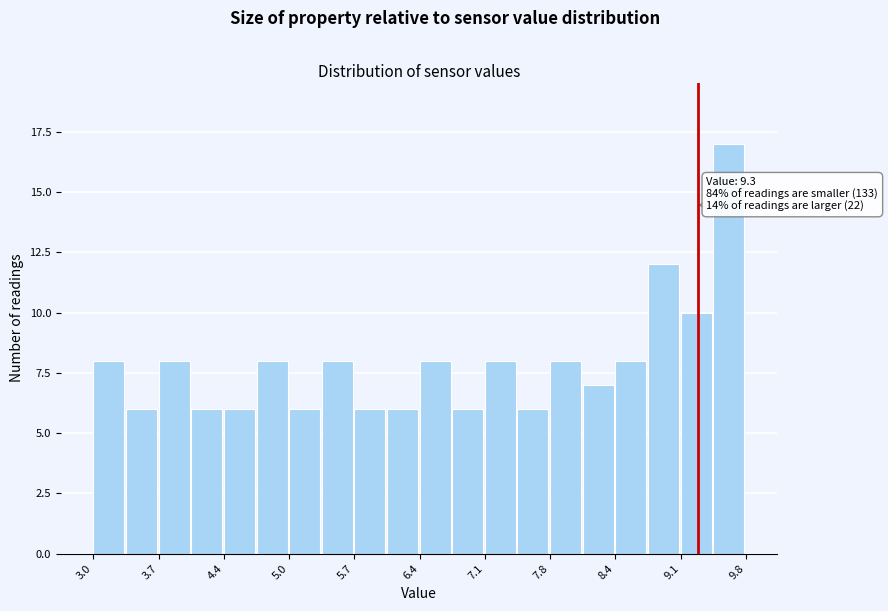

Around what value on the x-axis is the tallest bar? Give the approximate position of its centre, as read against the axis.

9.6